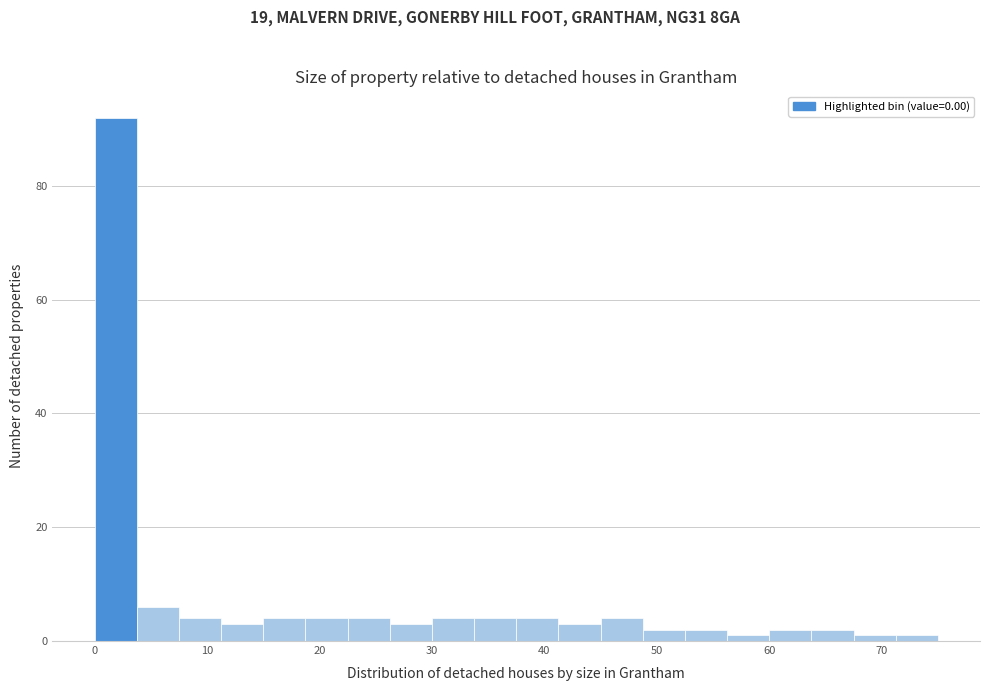

Around what value on the x-axis is the tallest bar? Give the approximate position of its centre, as read against the axis.

2